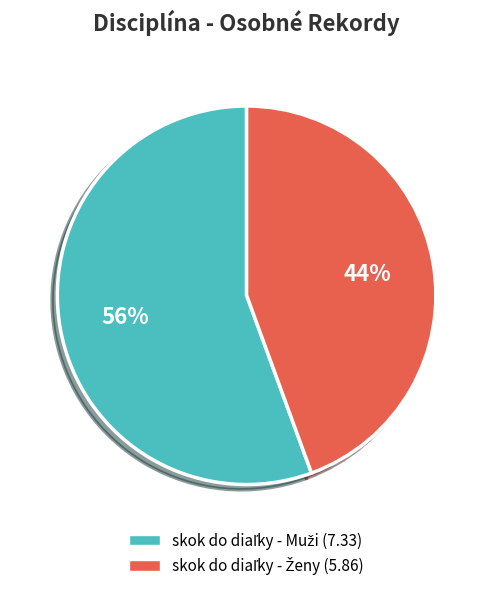

Count the number of slices in the pie.

2